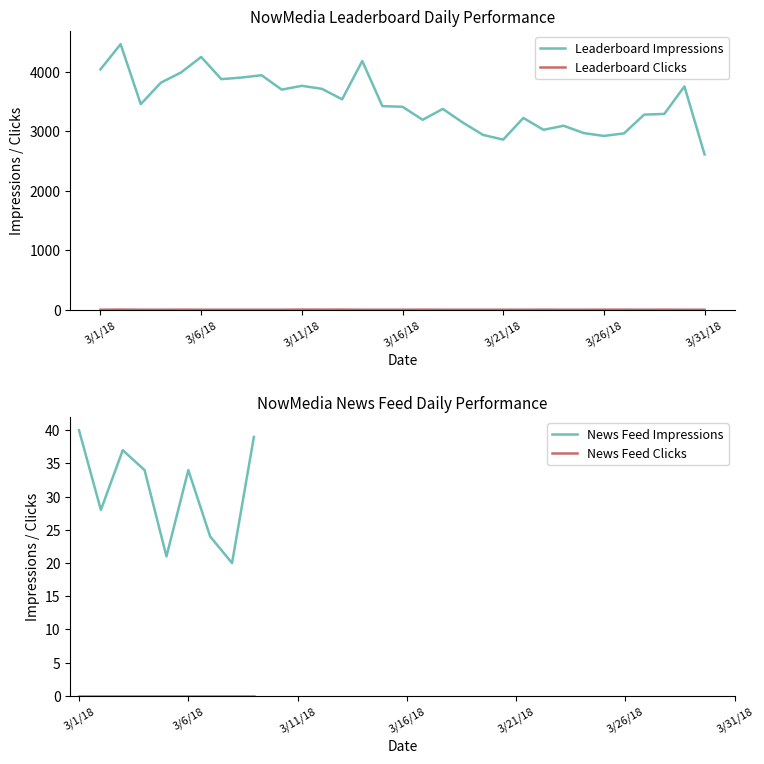

Which has a higher value, 3/7/18 or 3/1/18?

3/1/18